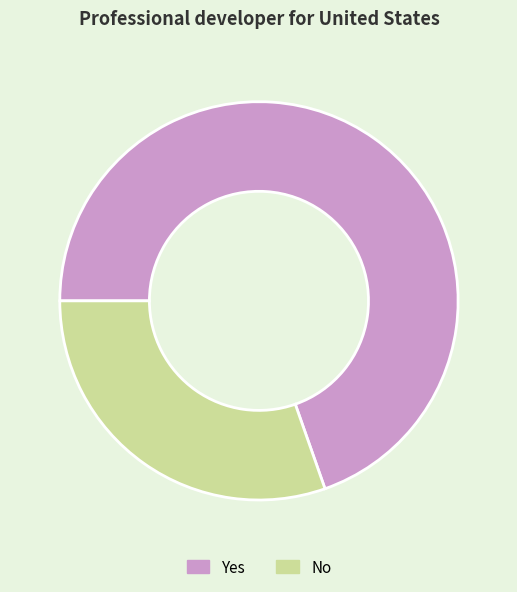

Combined, do Yes and No account for over 50%?

Yes